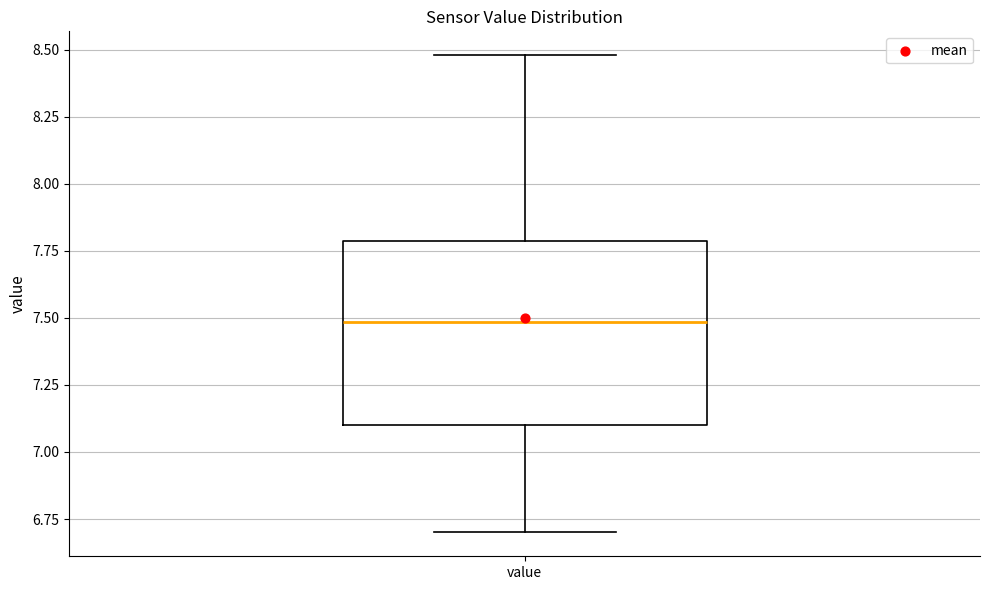

Read this box plot against the y-axis: the position of the median line, the range covered by the box, and the ends of both whiskers. The values are not printed on the chart, so give them approximately, as read against the axis.

median 7.5, box 7.1 to 7.8, whiskers 6.7 to 8.5